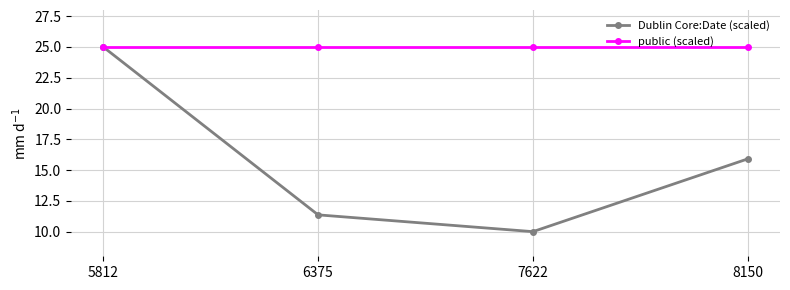

True or false: public (scaled) has more than 2 interior local peaks.

False